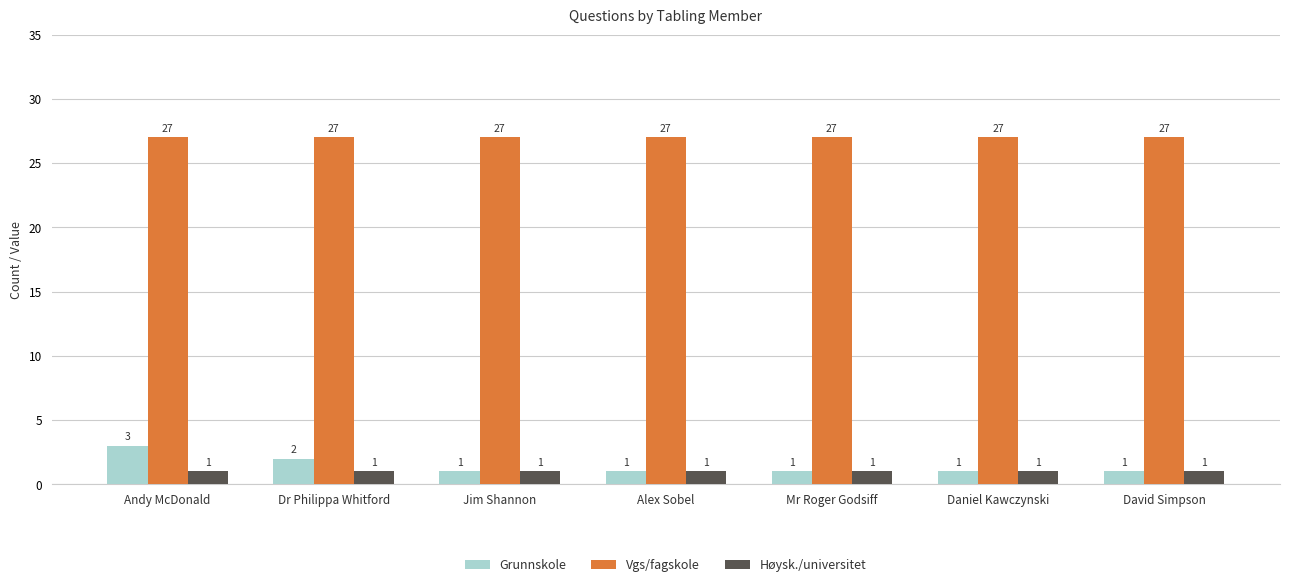

Between Andy McDonald and Mr Roger Godsiff, which series saw the biggest shift?

Grunnskole